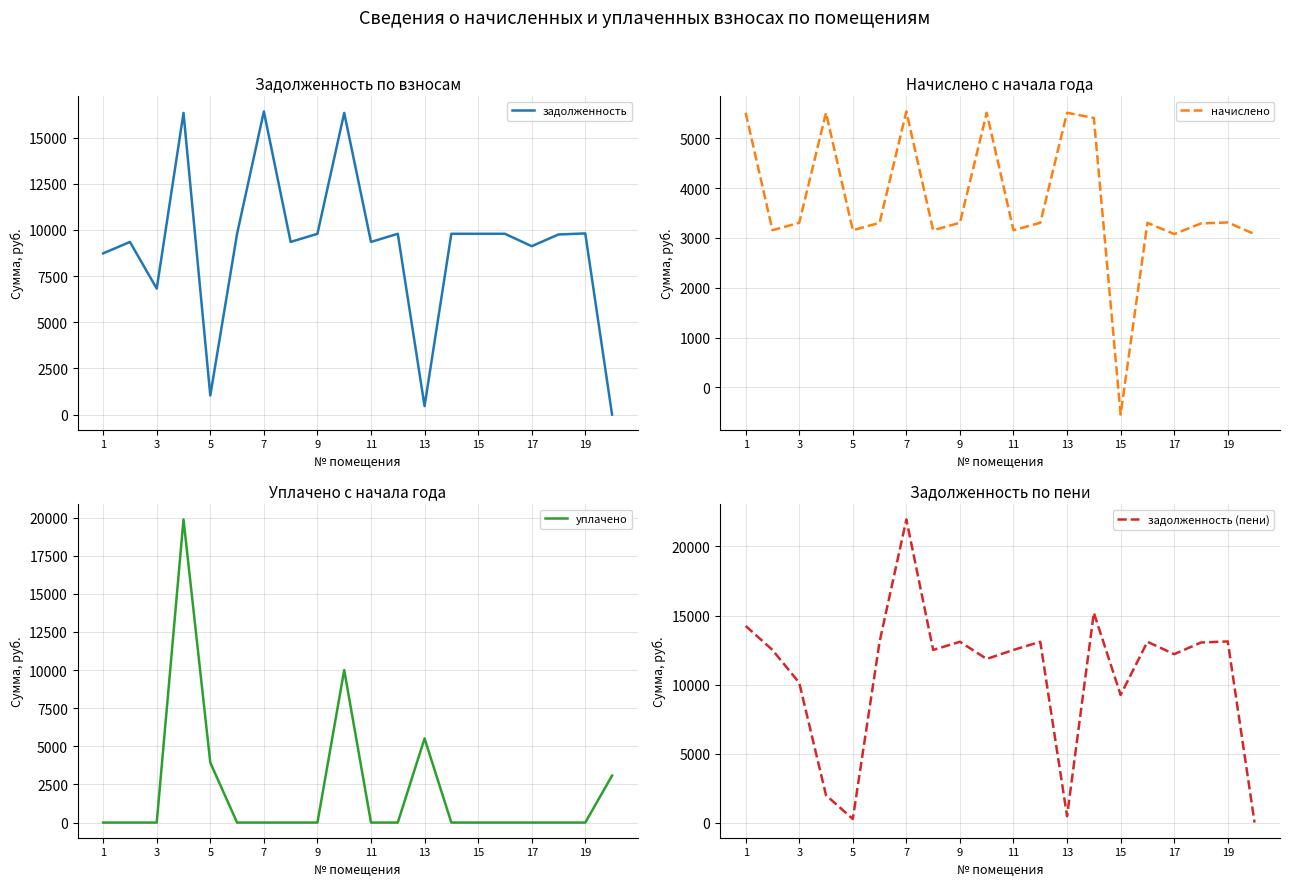

What is the total value across all series at 1?

28491.5